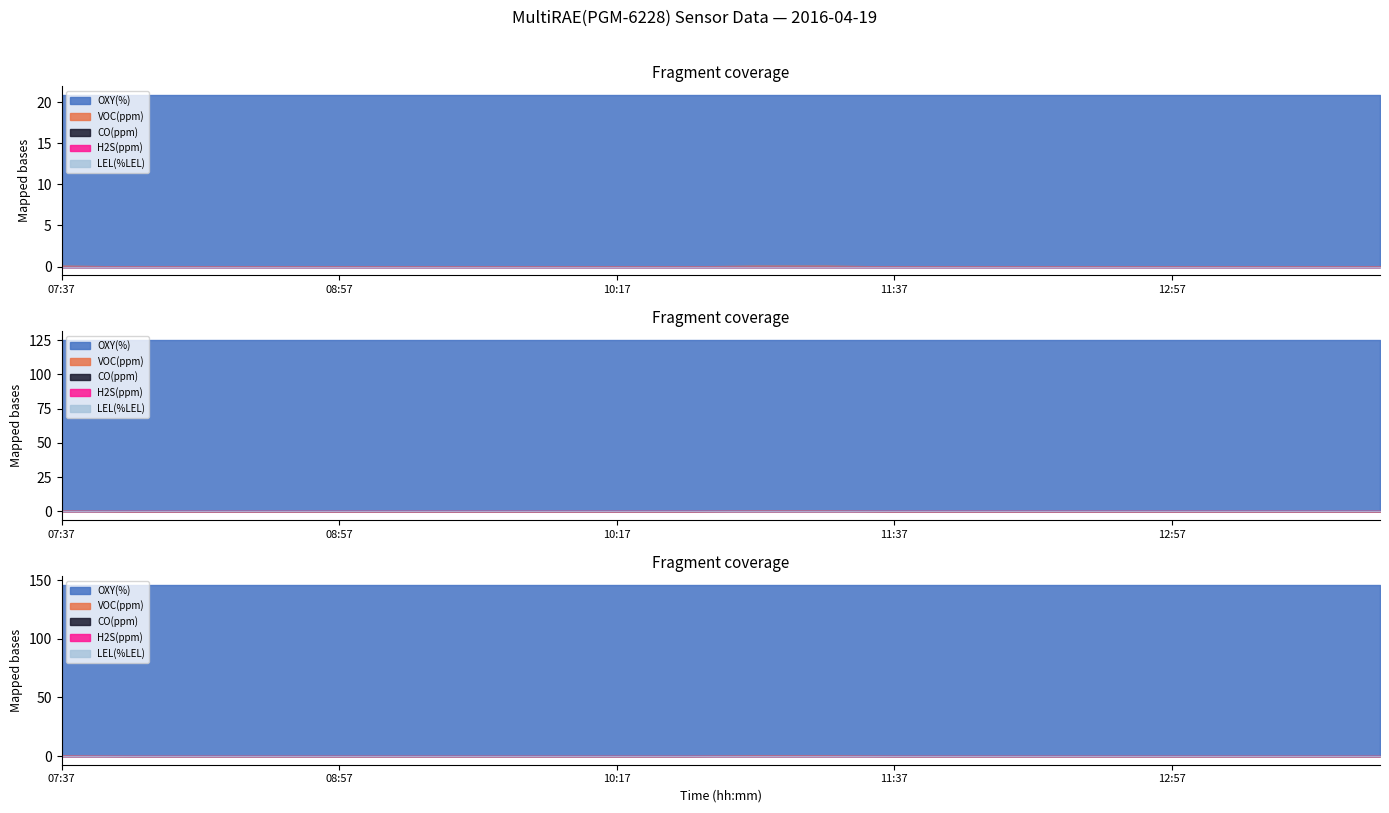

True or false: OXY(%) and VOC(ppm) intersect in this chart.

False